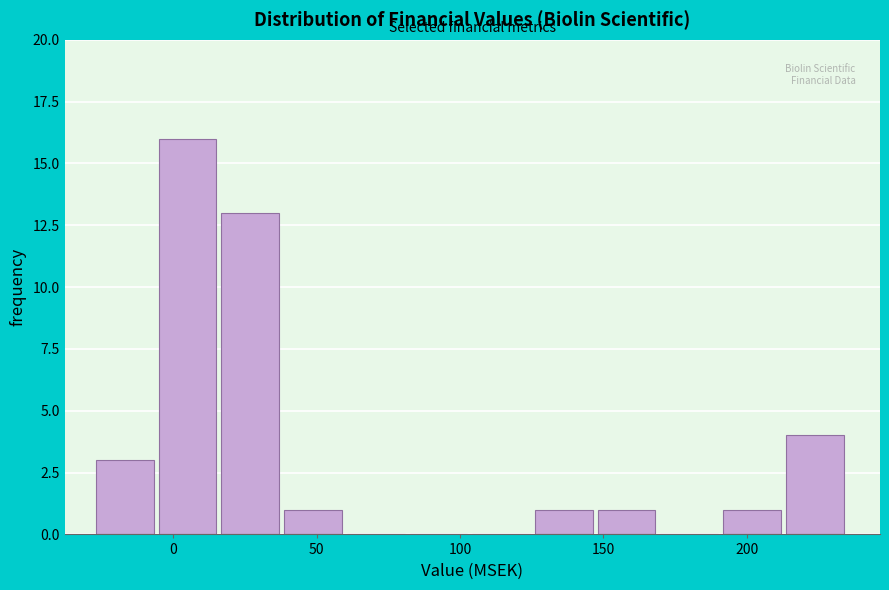

Reading left to right, transcribe this chart: for each bar, give the range it covers on the x-axis and its height. Neither the bar edges nor the heights are printed on the chart, so give them approximately, as read against the axes.

-25 to -5: 3
-5 to 15: 16
15 to 40: 13
40 to 60: 1
60 to 80: 0
80 to 105: 0
105 to 125: 0
125 to 150: 1
150 to 170: 1
170 to 190: 0
190 to 215: 1
215 to 235: 4